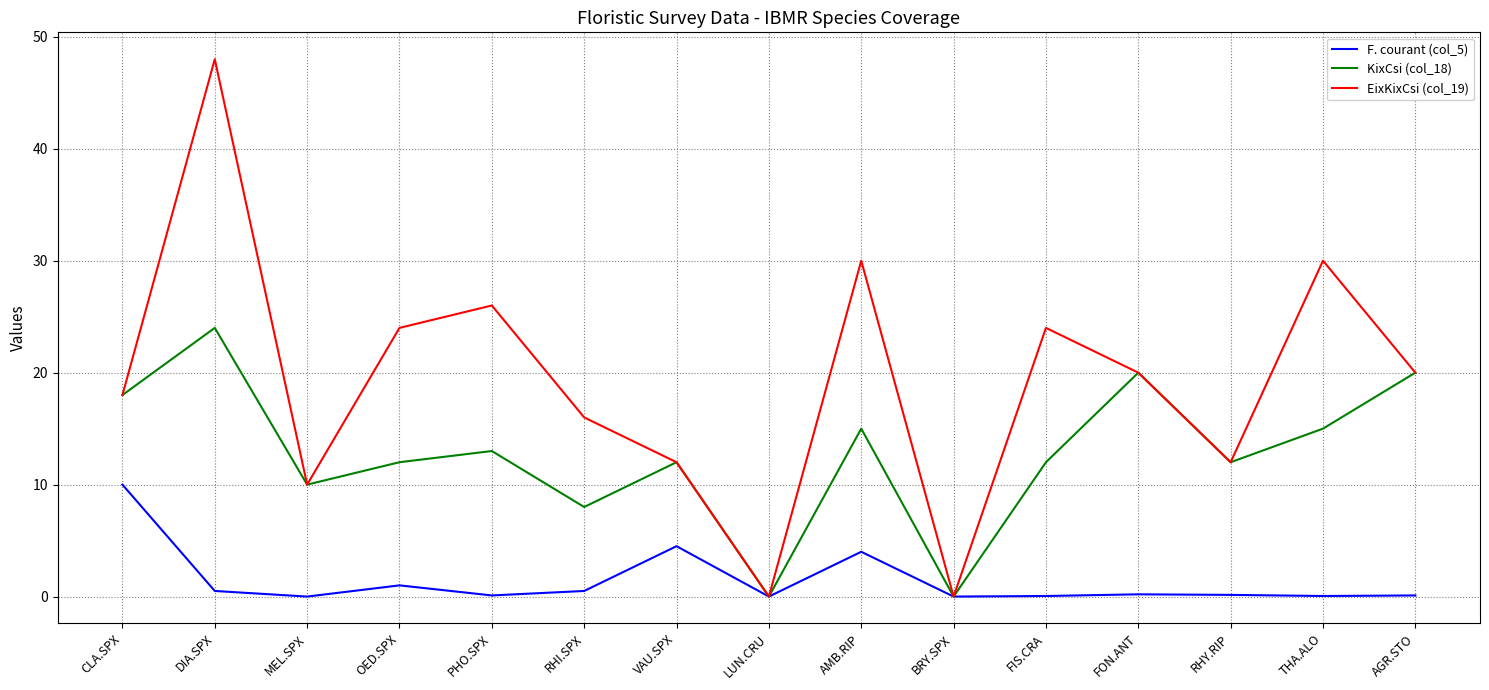

What value does the EixKixCsi (col_19) series have at OED.SPX?

24.0